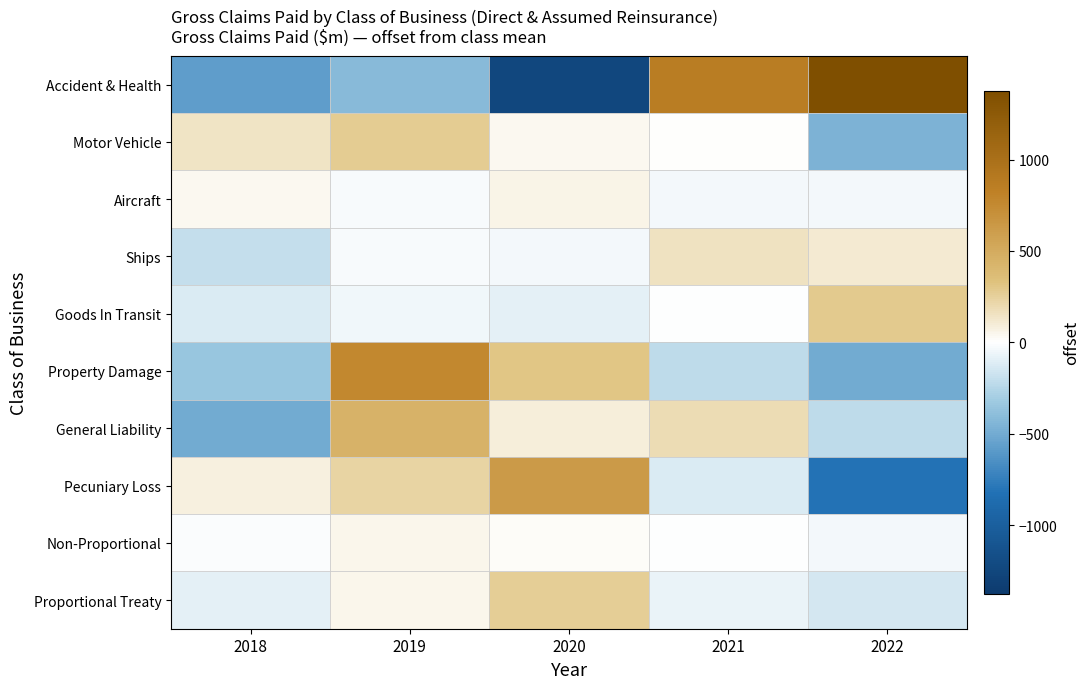

What is the total value across all series at 2021?

747.8